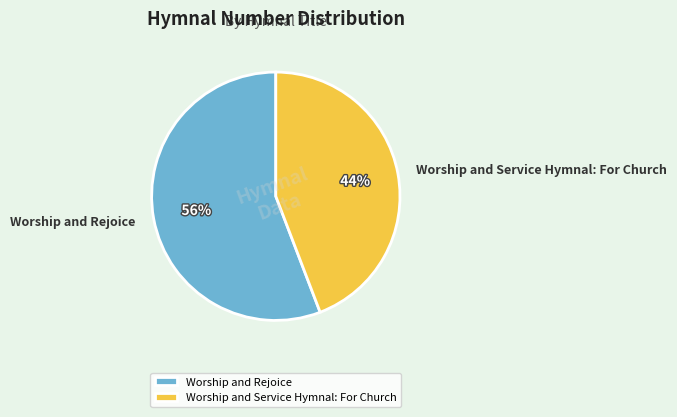

To the nearest percent, what percentage of the pie is Worship and Rejoice?

56%